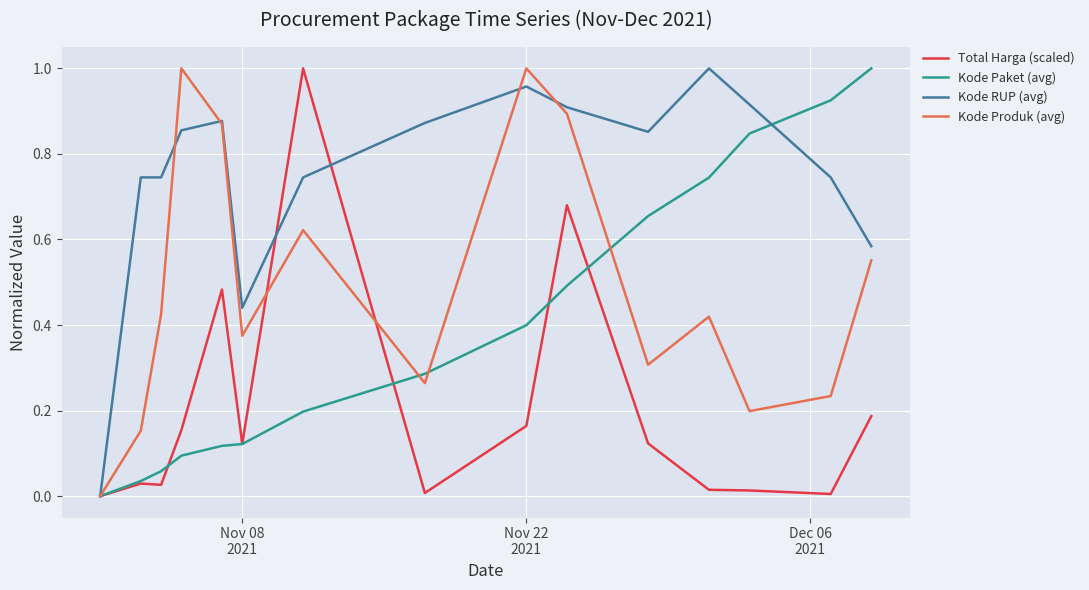

How many values in the Total Harga (scaled) series exceed 0?

14